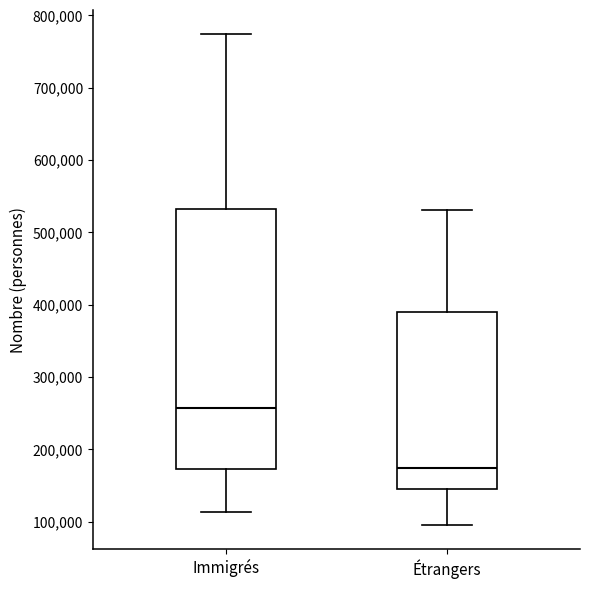

Comparing the boxes themselves (not the whiskers), which one is the tallest?

Immigrés